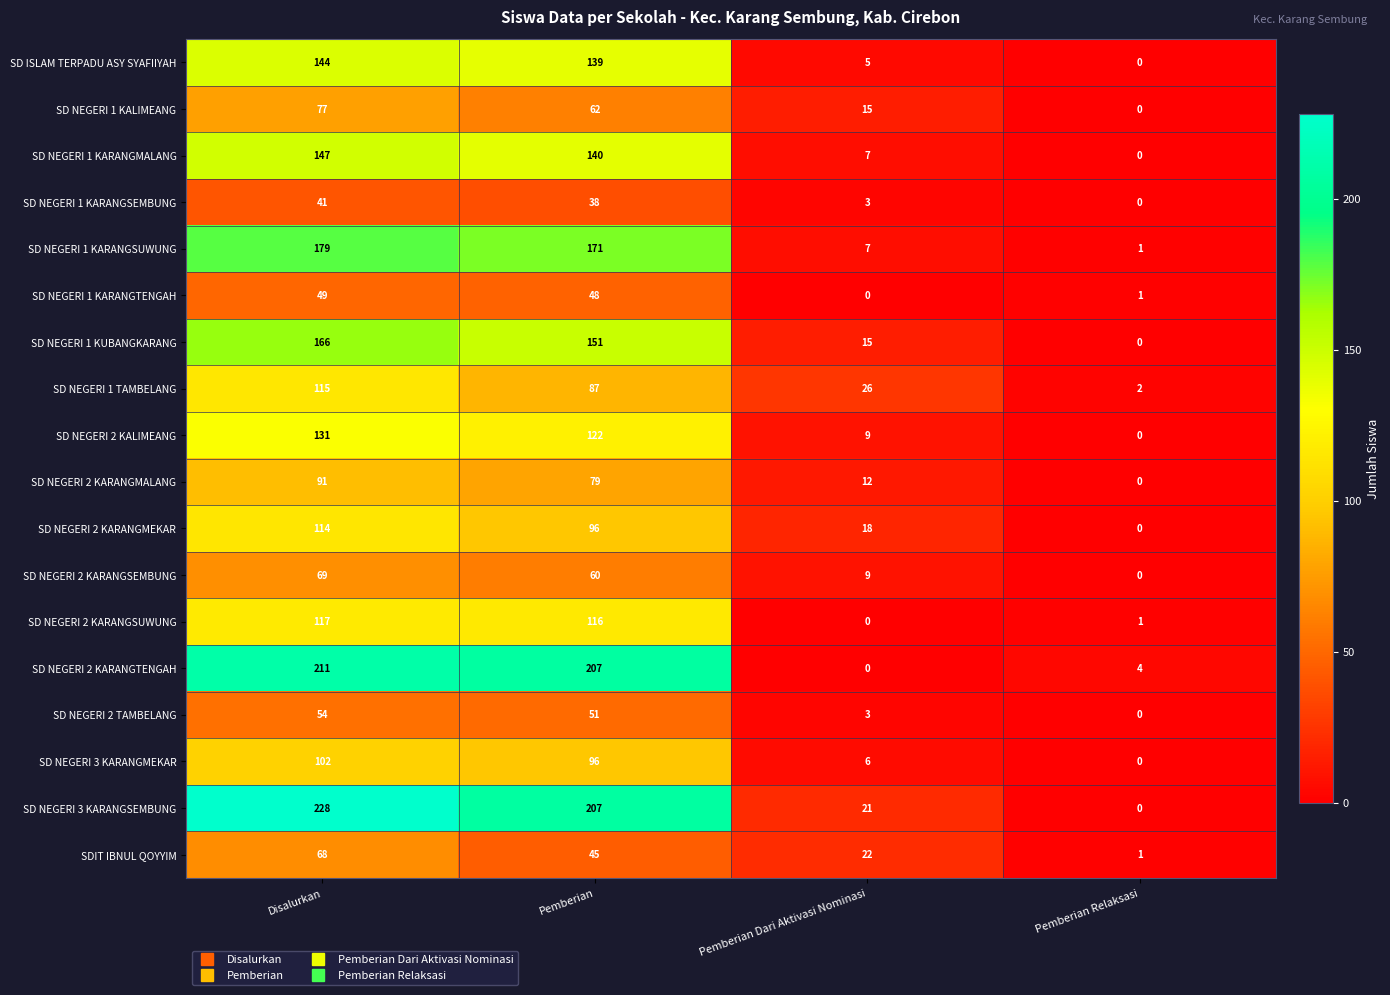

Which series has the widest spread of values?

SD NEGERI 3 KARANGSEMBUNG